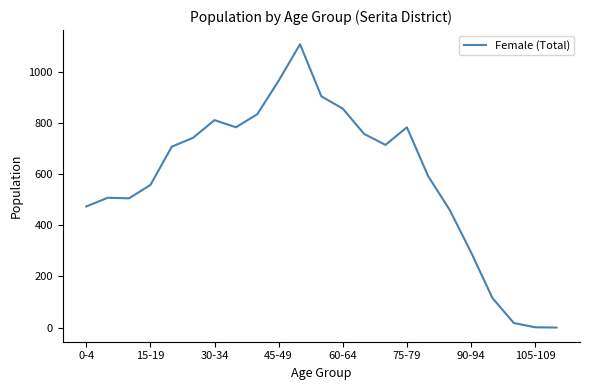

What is the maximum value shown in the chart?

1109